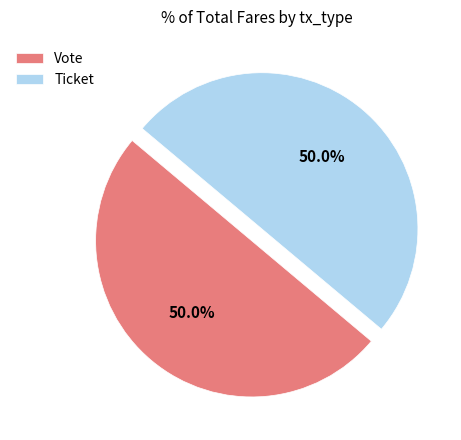

What is the total percentage of Ticket and Vote?

100.0%